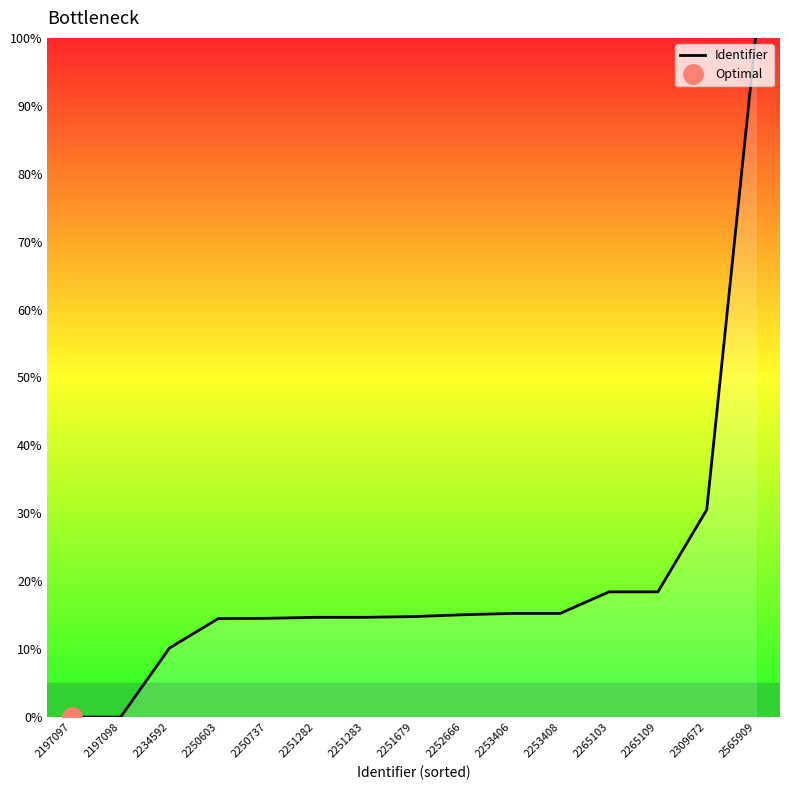

True or false: there are more than 1 points higher than both neighbors.

False